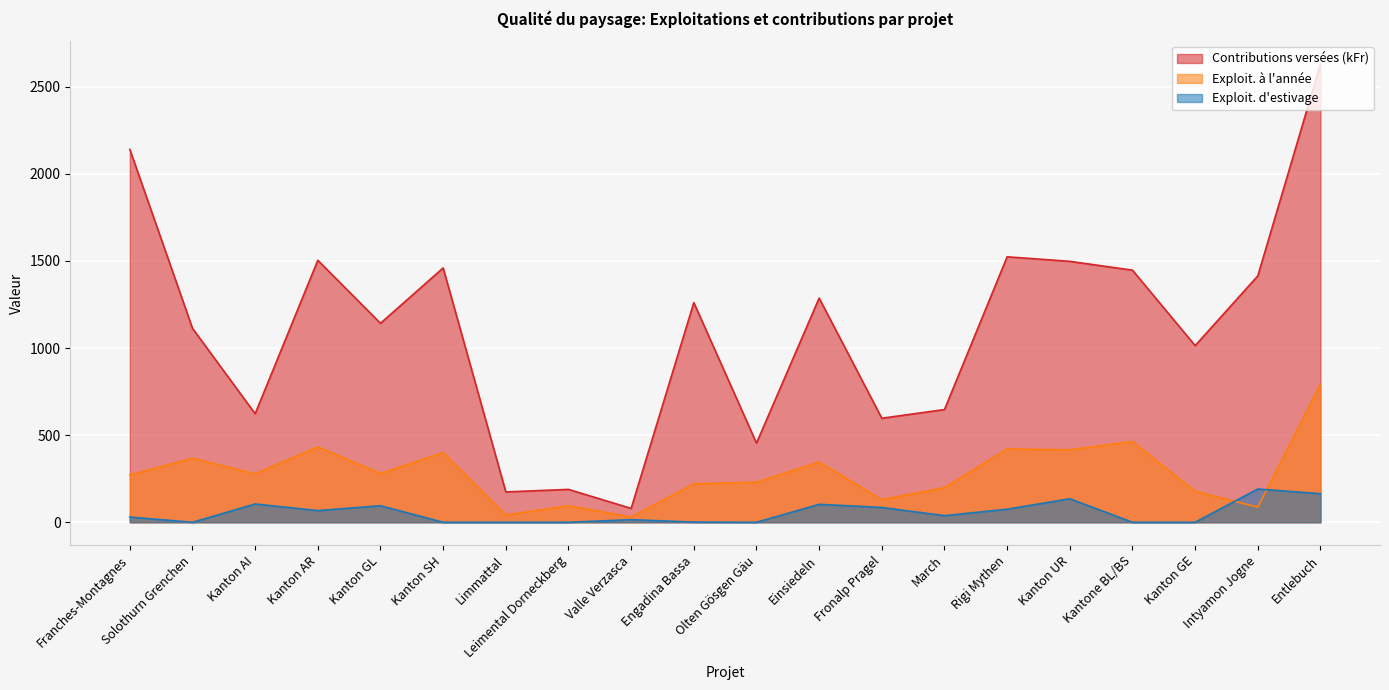

What is the difference between the maximum and minimum values in the Exploit. d'estivage series?

191.0